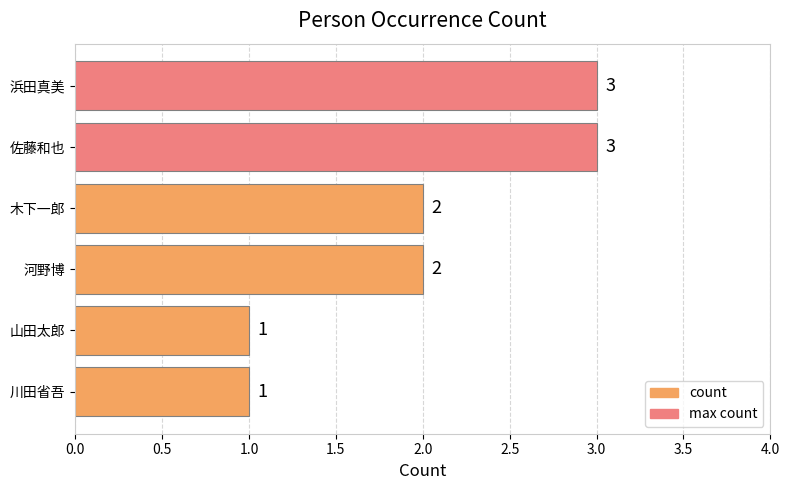

What value does the data have at 佐藤和也?

3